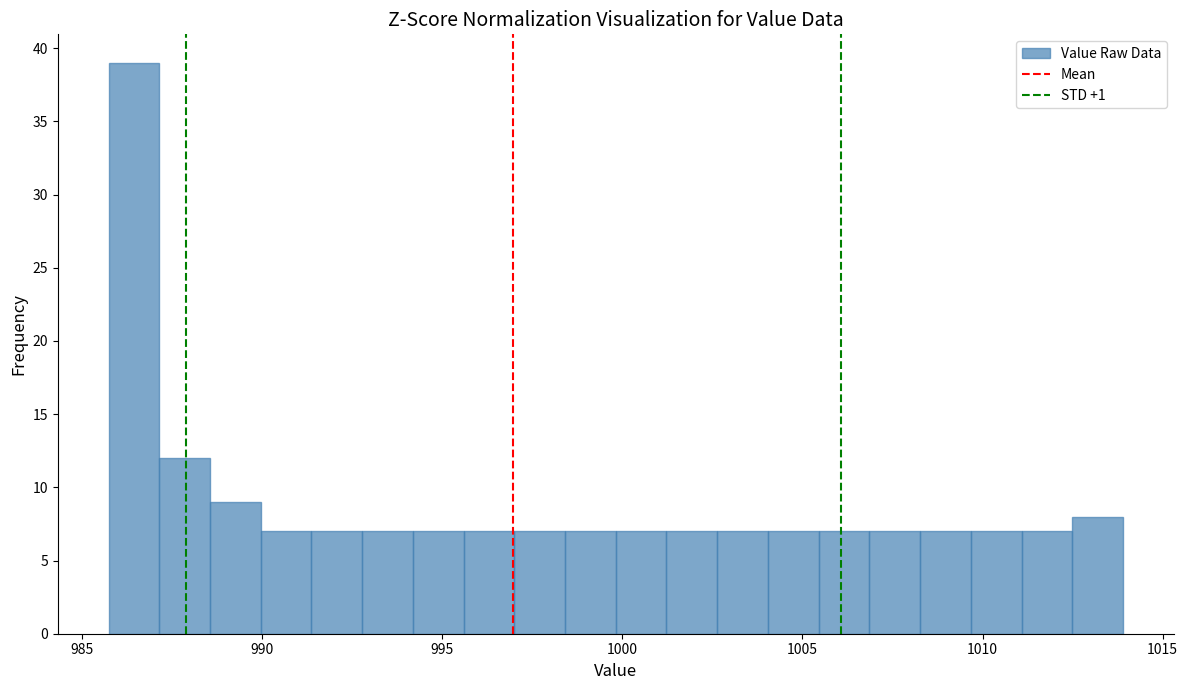

Read against the x-axis, roughly where is the centre of the tallest bar?

986.5